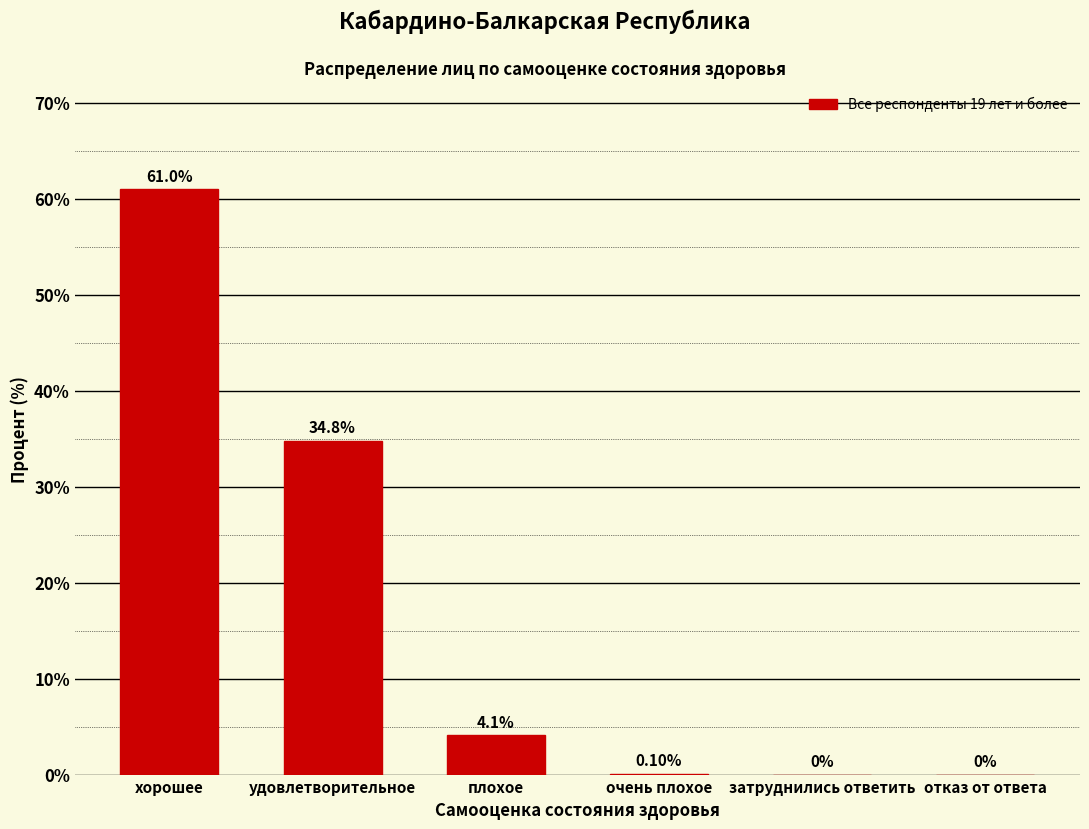

At which label is the value closest to 30?

удовлетворительное